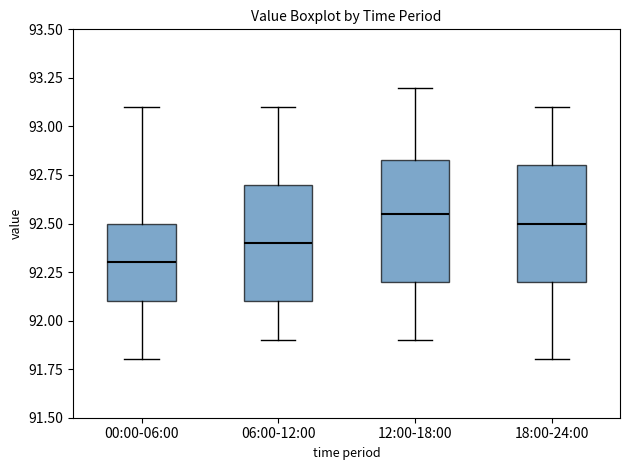

Reading left to right, transcribe this box plot: for each box, give where its median line is, the range the box spans, and where its two whiskers end, as read against the y-axis. The values are not printed on the chart, so give them approximately, as read against the axis.

00:00-06:00: median 92.30, box 92.10 to 92.50, whiskers 91.80 to 93.10
06:00-12:00: median 92.40, box 92.10 to 92.70, whiskers 91.90 to 93.10
12:00-18:00: median 92.55, box 92.20 to 92.85, whiskers 91.90 to 93.20
18:00-24:00: median 92.50, box 92.20 to 92.80, whiskers 91.80 to 93.10